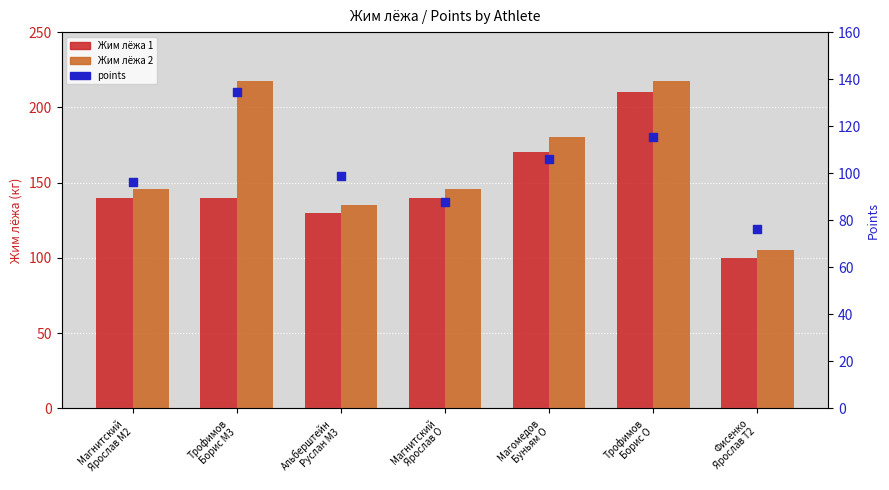

Which series contains the lowest Y value?

points